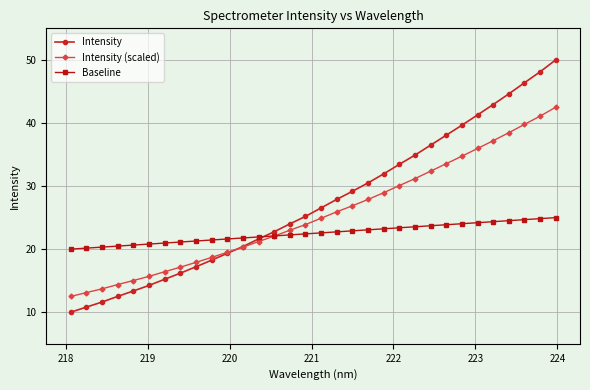

How many lines are shown in the chart?

3